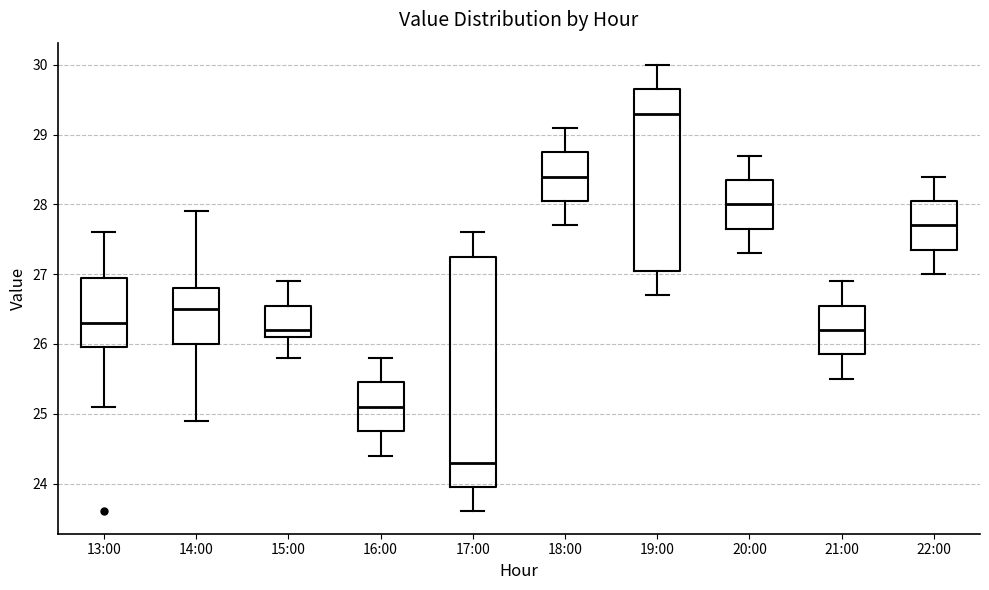

Which box is the tallest, from its lower edge to its upper edge?

17:00